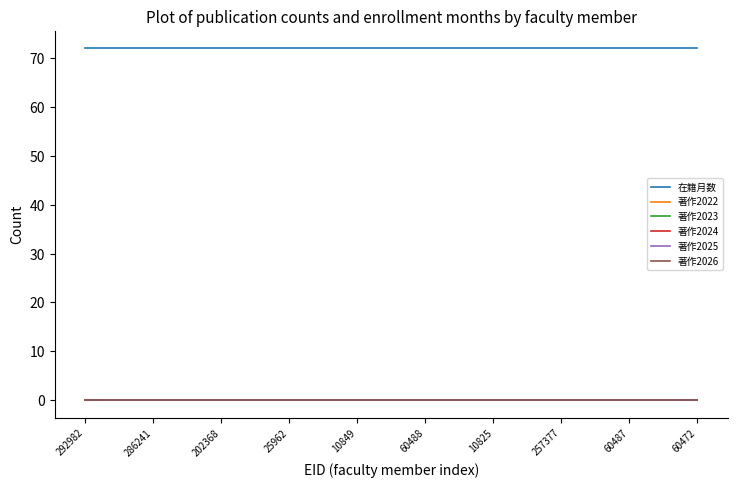

Is this an area chart (filled region under the line)?

No